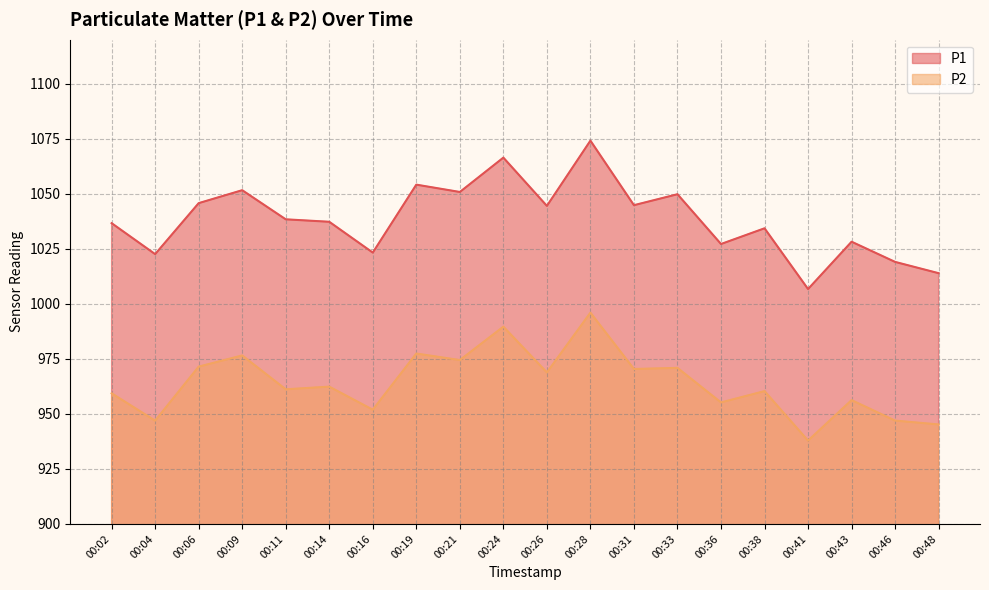

At which category does the chart reach its minimum across all series?

00:41